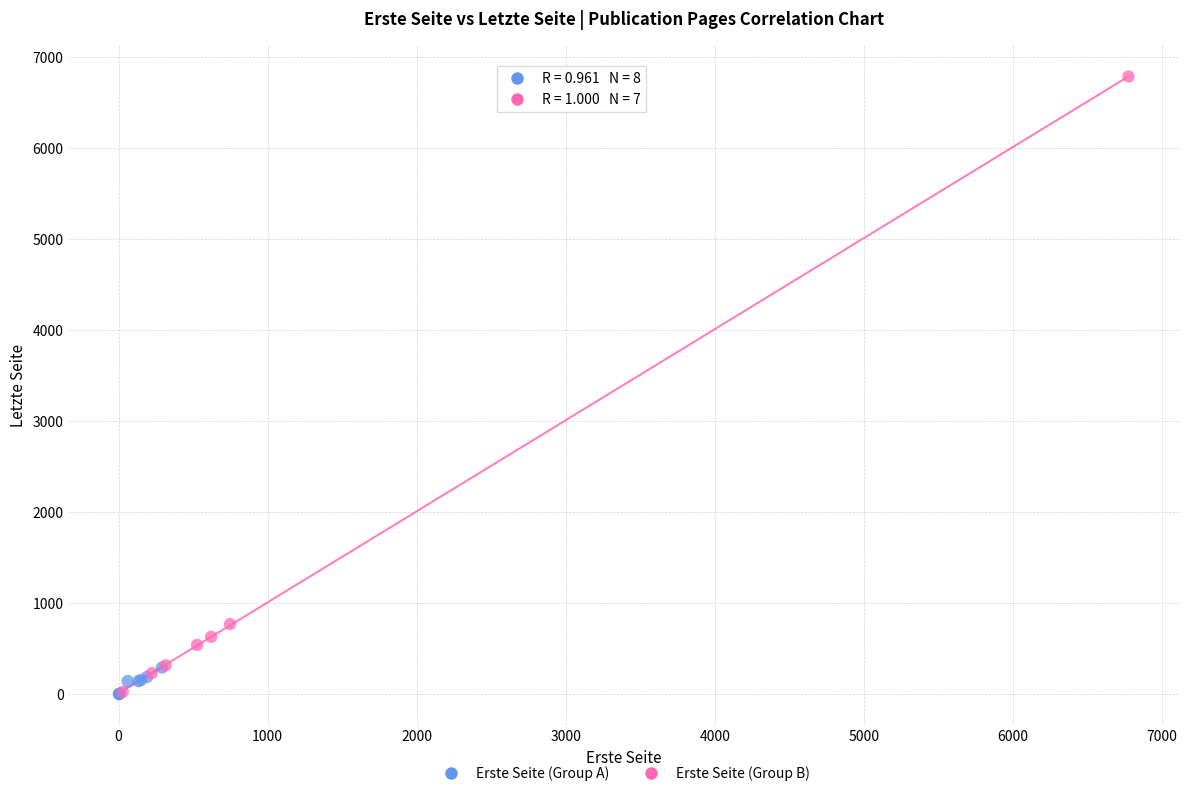

Which series reaches the maximum Y coordinate?

Erste Seite (Group B)